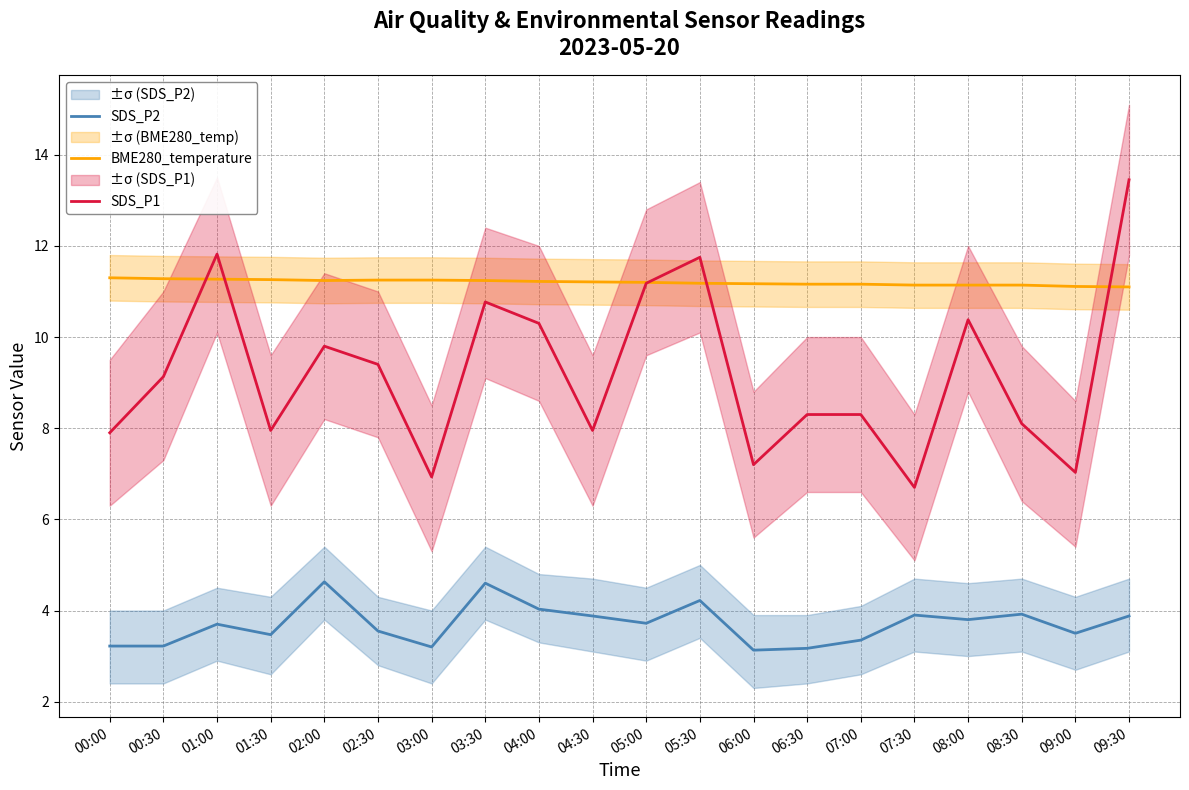

True or false: SDS_P1 and BME280_temperature cross at least once.

True